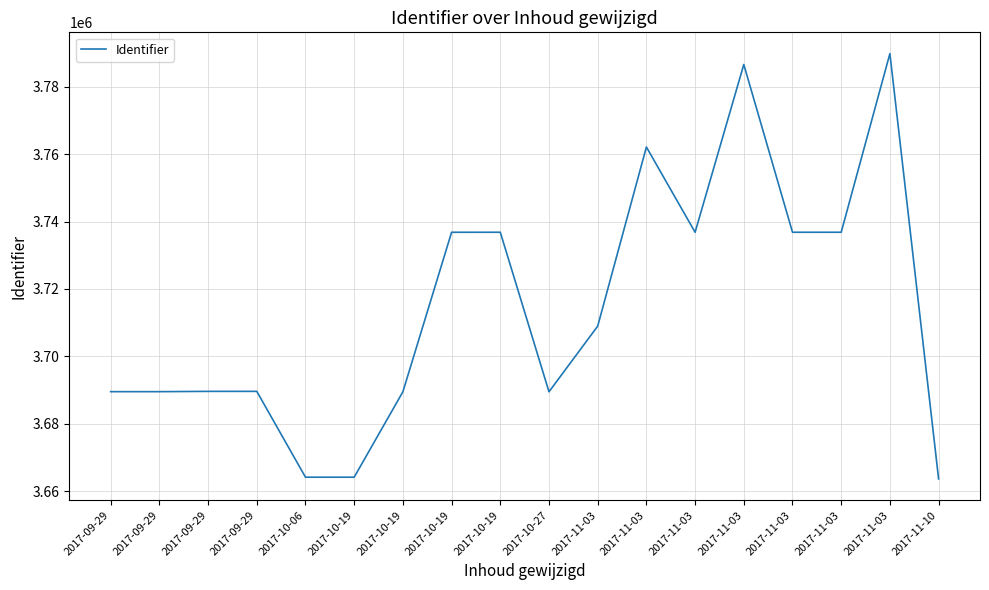

Is this an area chart (filled region under the line)?

No